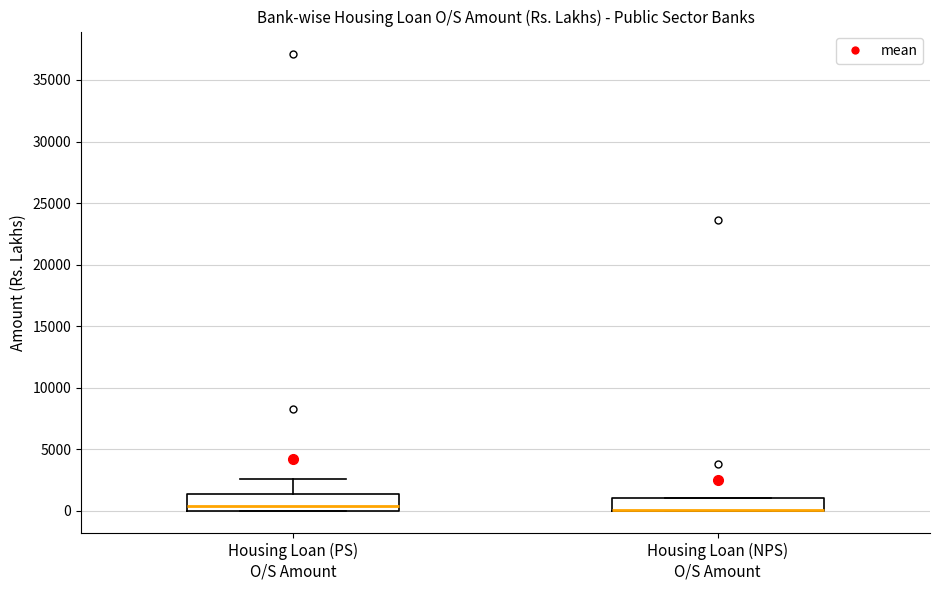

Where is the lower edge of the box for Housing Loan (NPS) O/S Amount on the y-axis? The values are not printed on the chart, so give them approximately, as read against the axis.

0